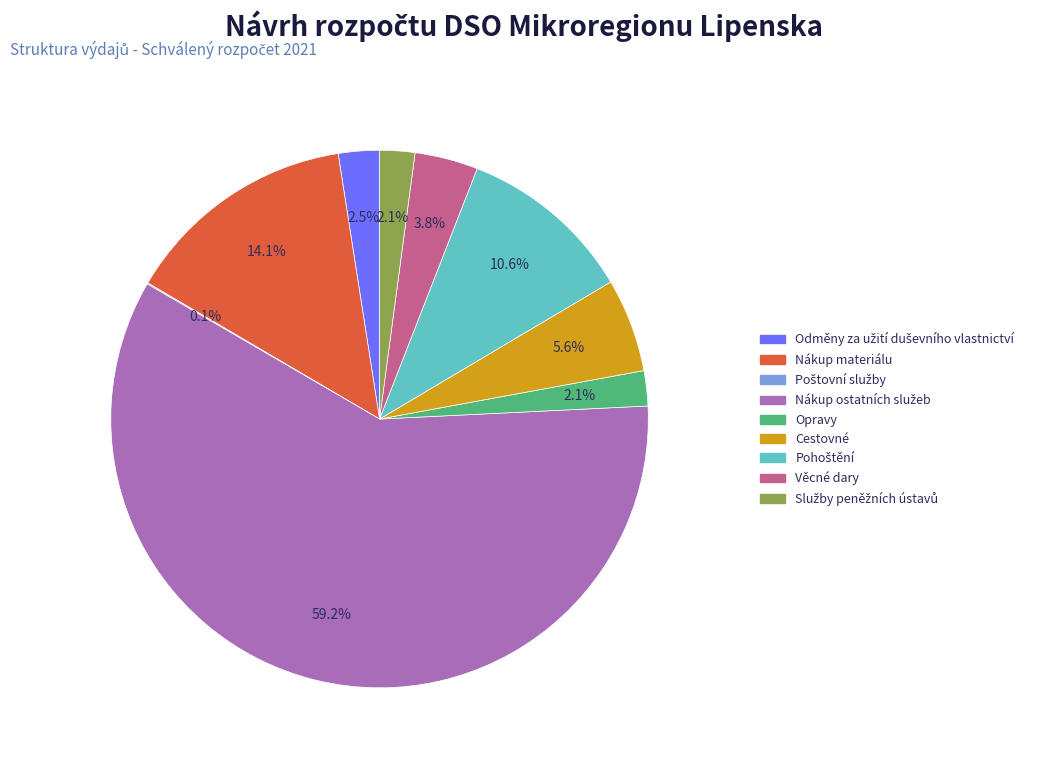

Approximately how many times larger is the value at Opravy compared to Věcné dary?

0.6